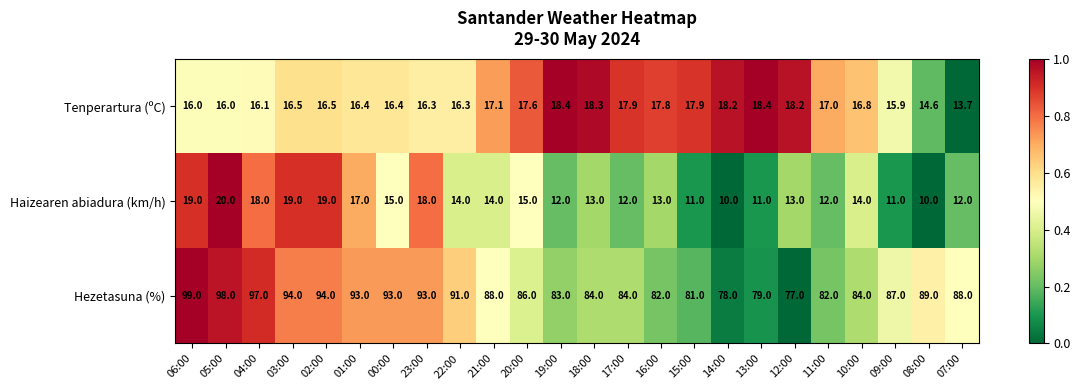

Which series has the largest total across all categories?

Hezetasuna (%)